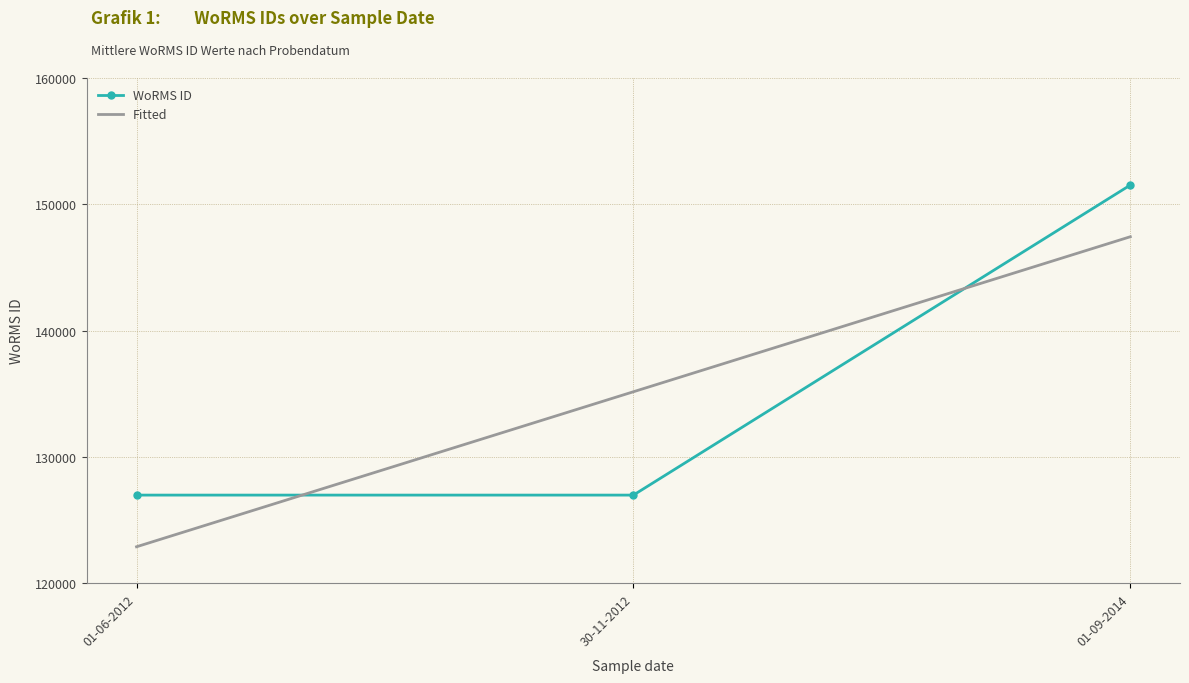

What is the spread (max minus min) of values at 30-11-2012?

8182.7